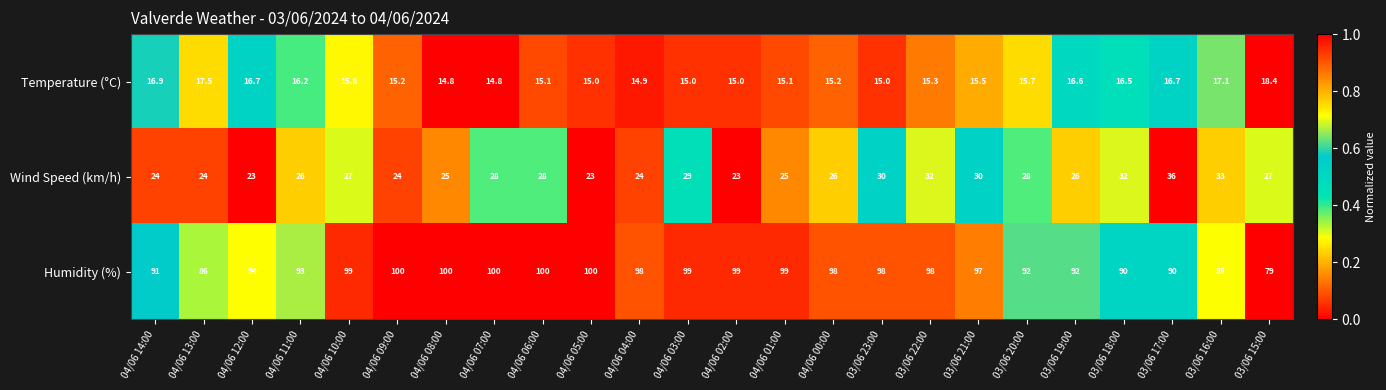

Which series has the widest spread of values?

Humidity (%)